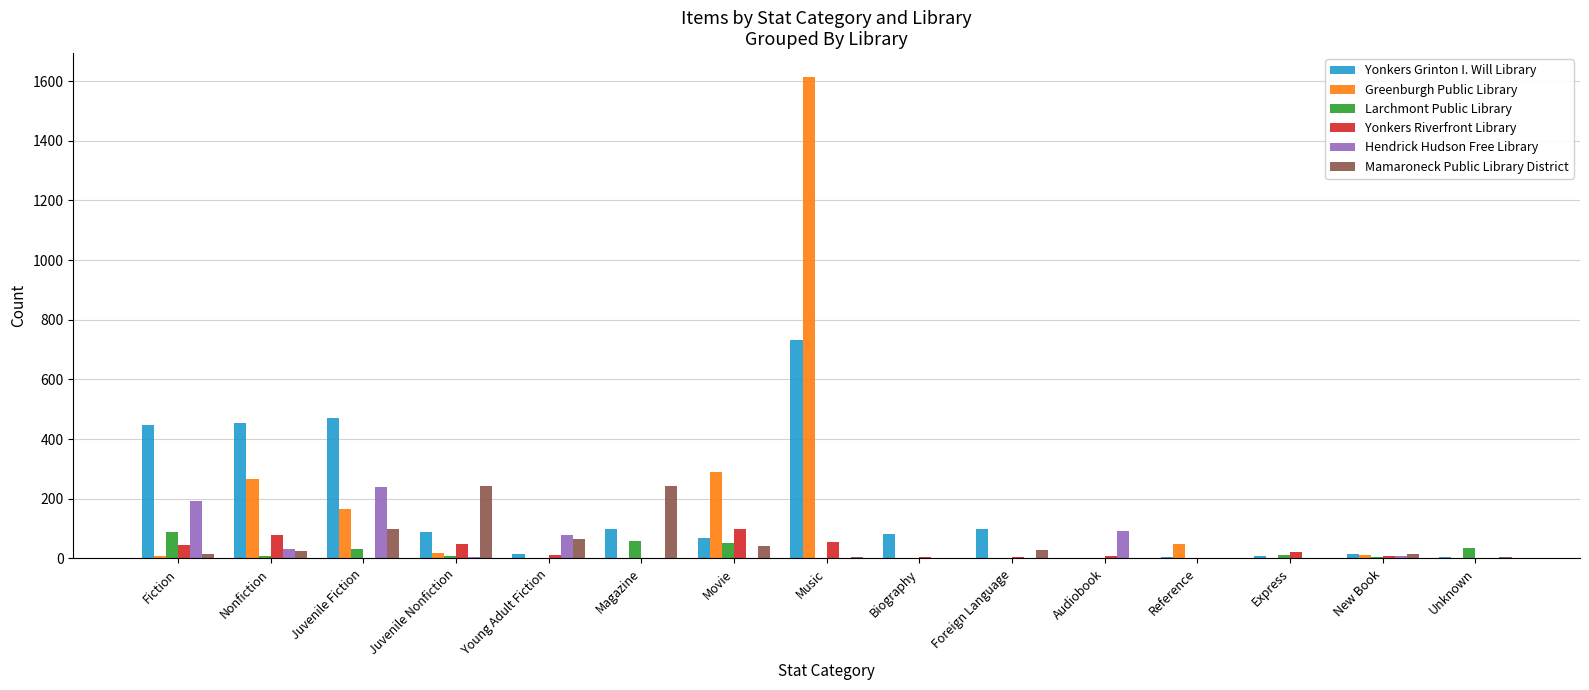

Is it true that Greenburgh Public Library equals 1613 at Music?

True